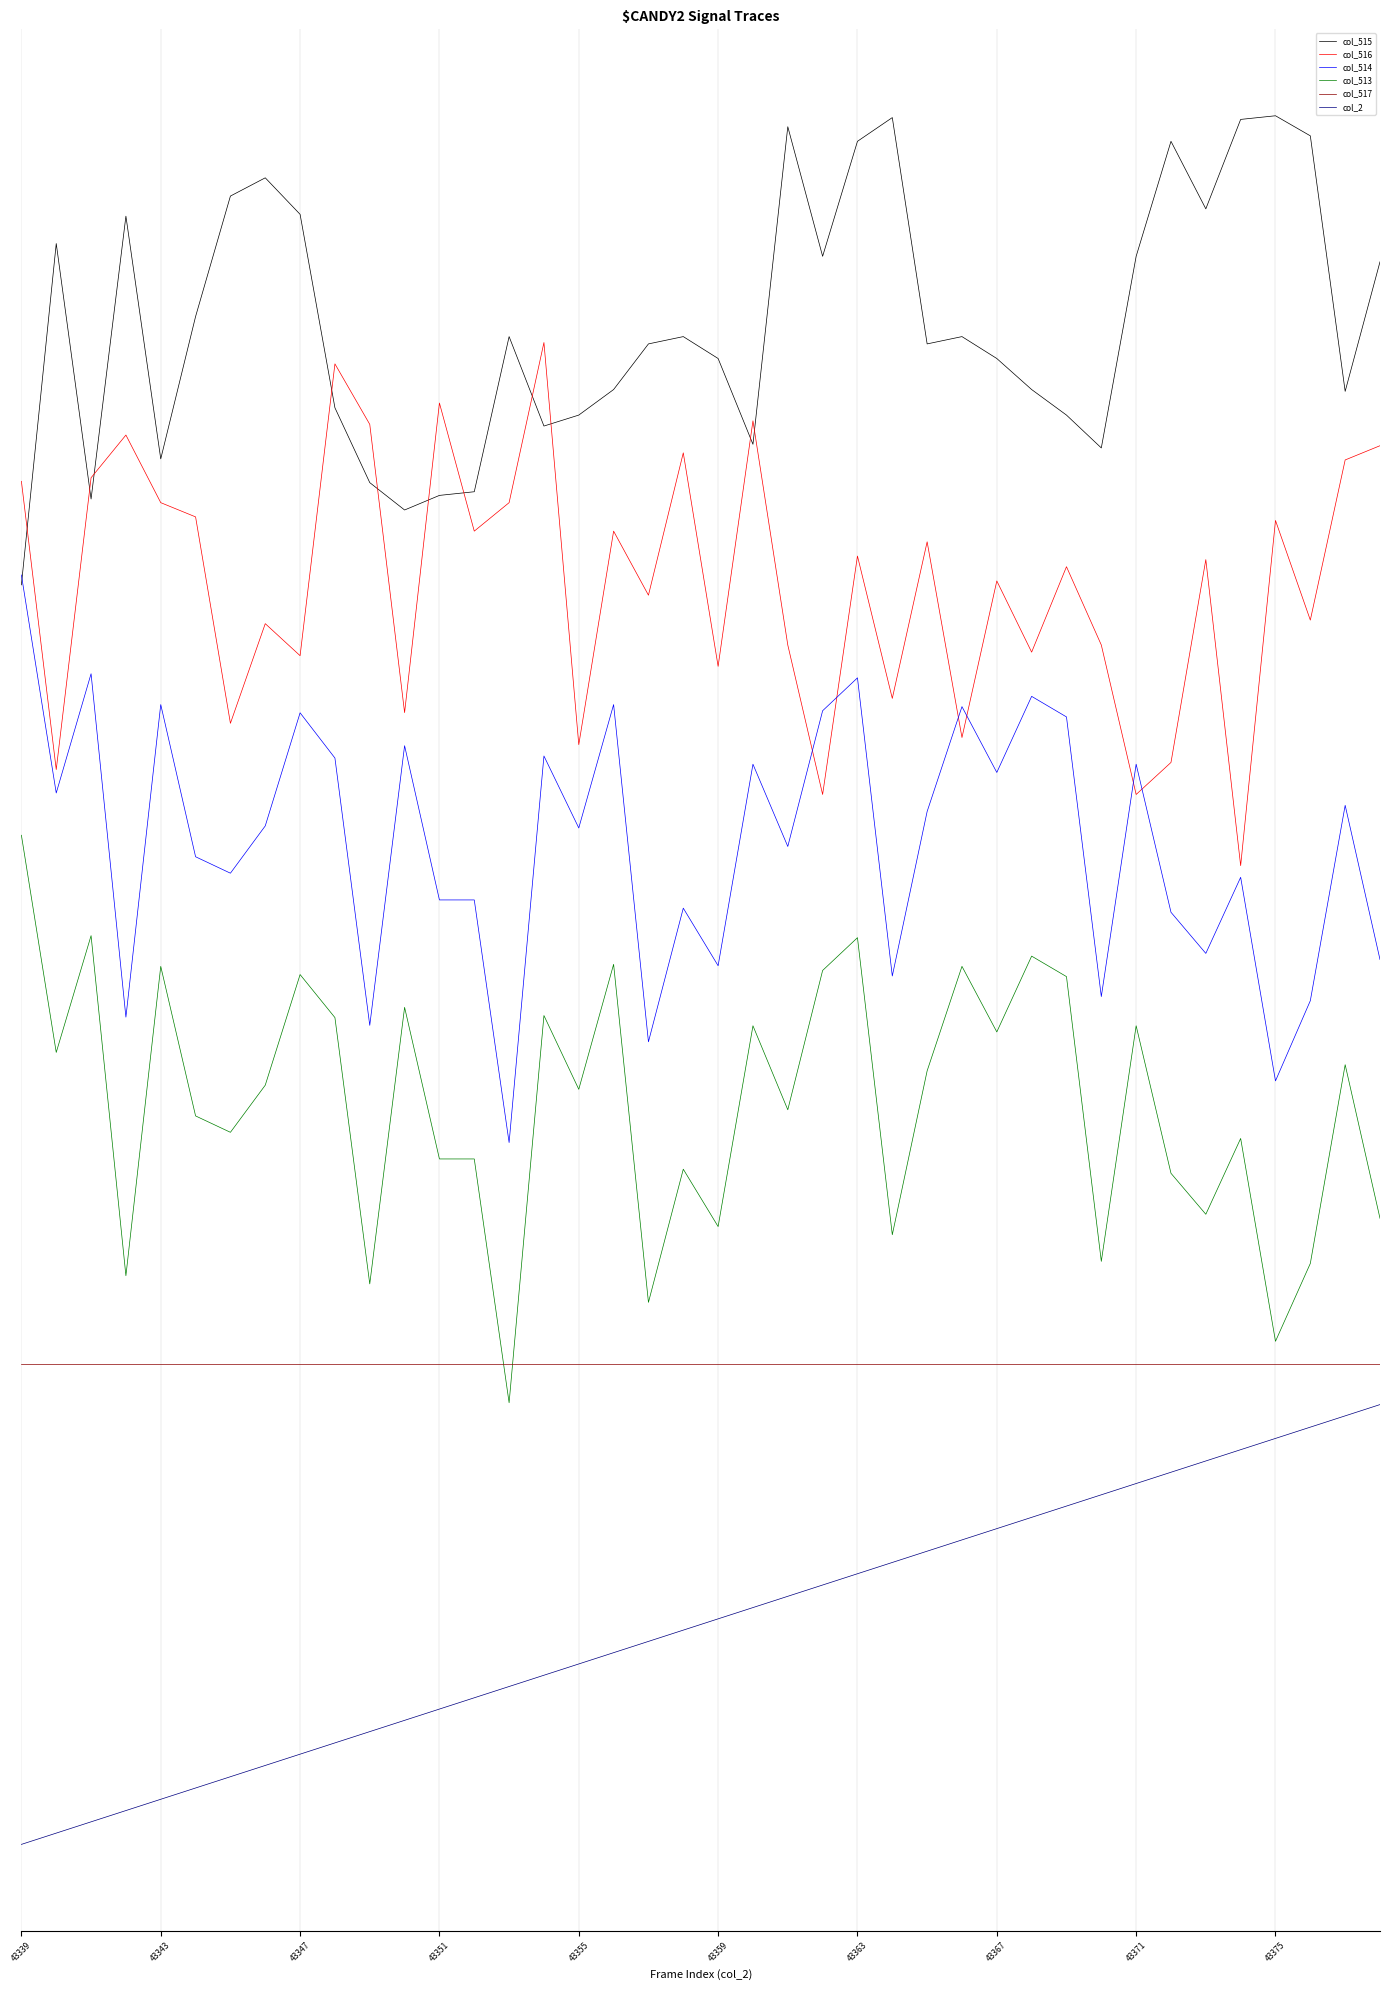

What is the difference between the second highest and second lowest values in the col_515 series?

3.0